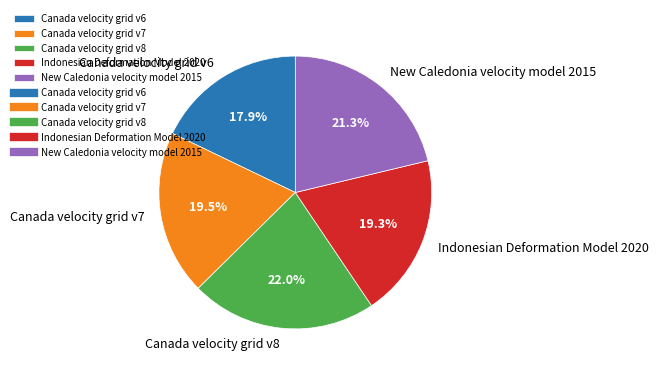

What portion of the pie excludes Indonesian Deformation Model 2020?

80.7%